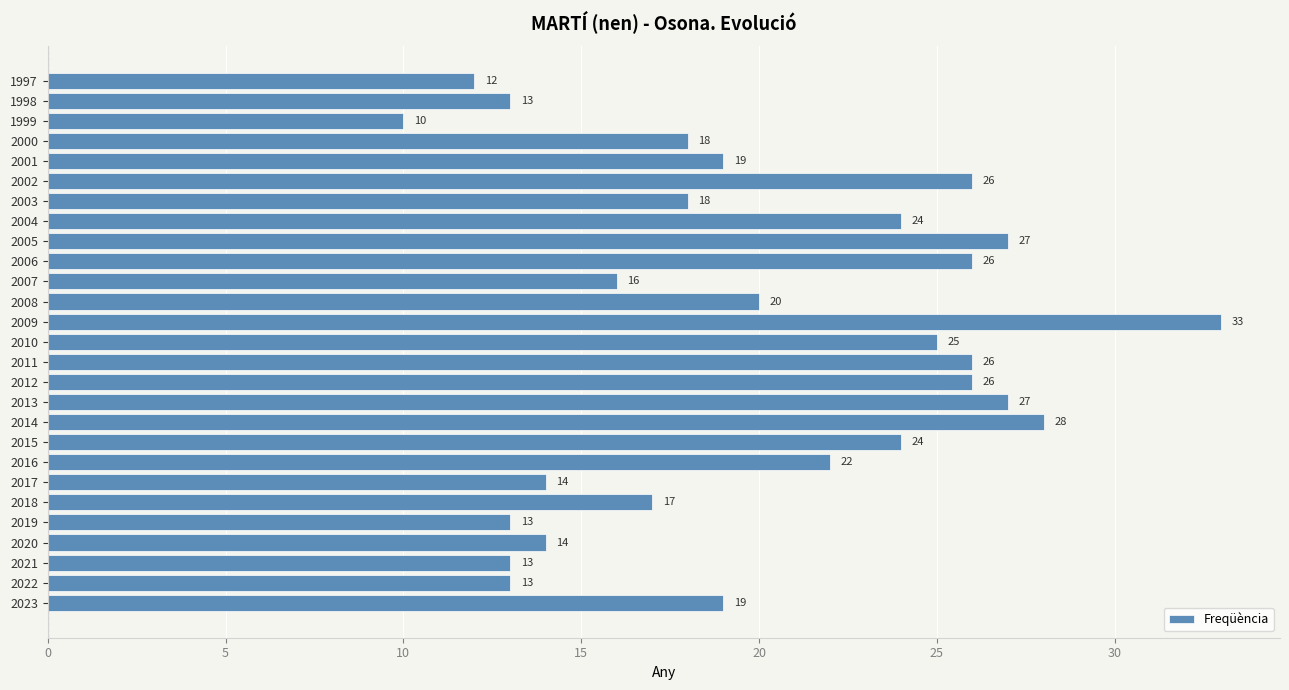

Is it true that the value at 2010 is 25?

True